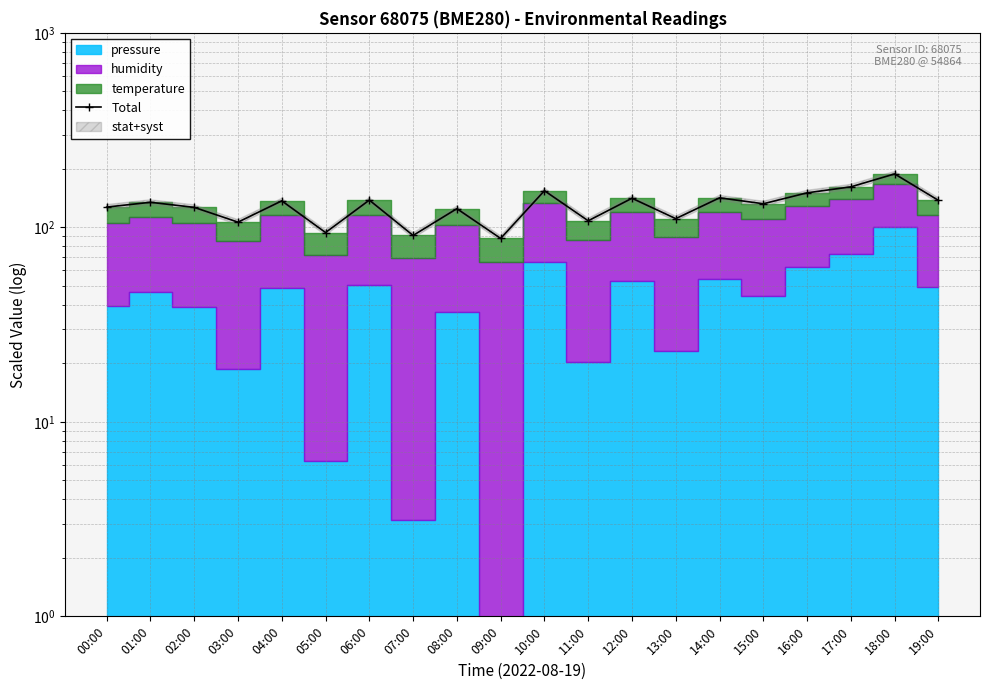

How many lines are shown in the chart?

1